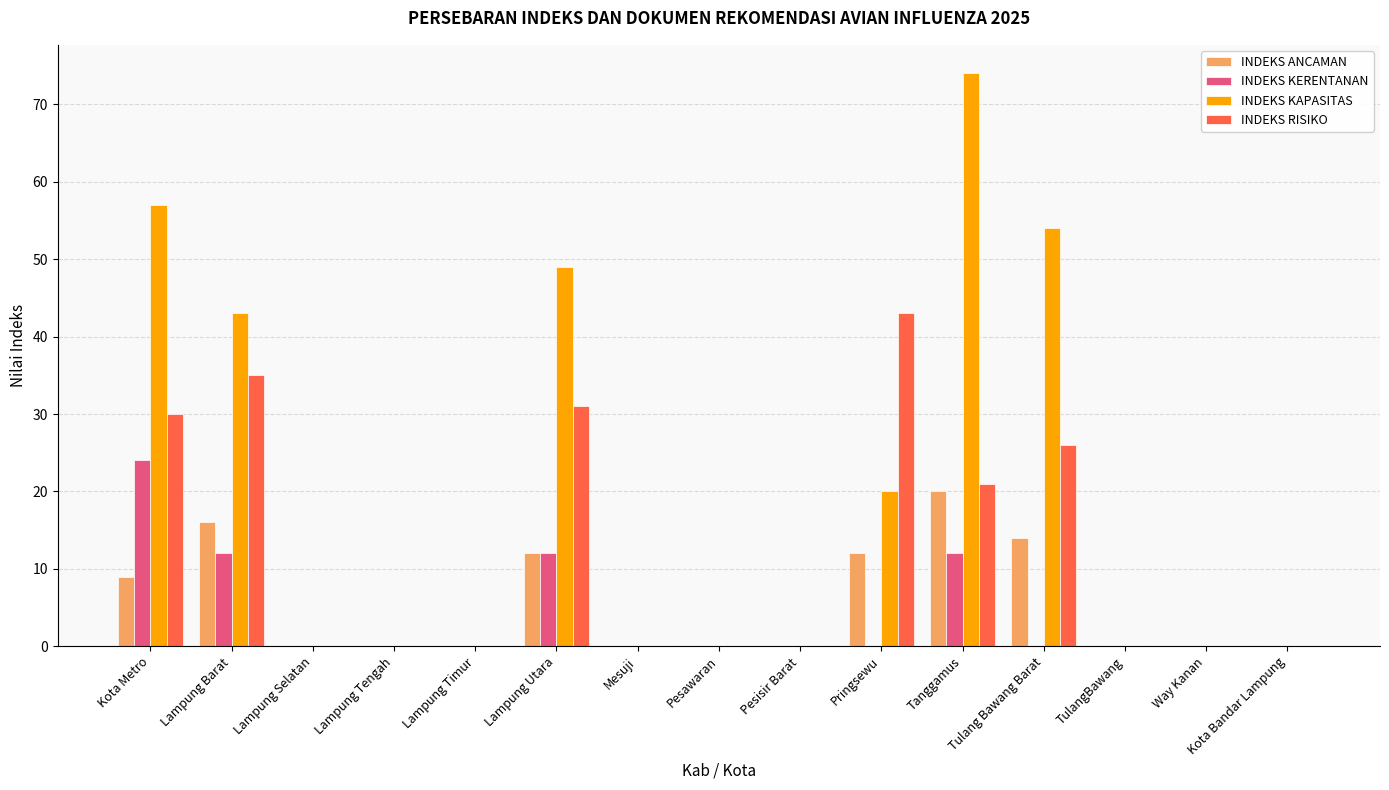

How many categories are shown in the chart?

15